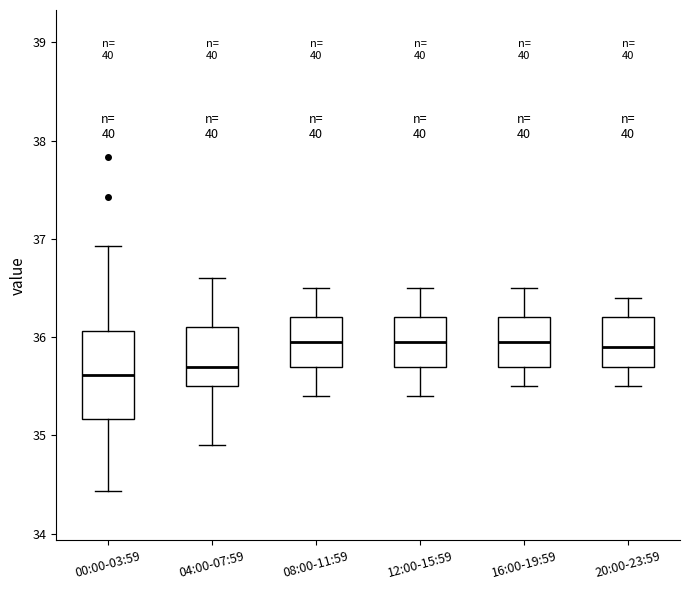

Comparing the boxes themselves (not the whiskers), which one is the tallest?

00:00-03:59